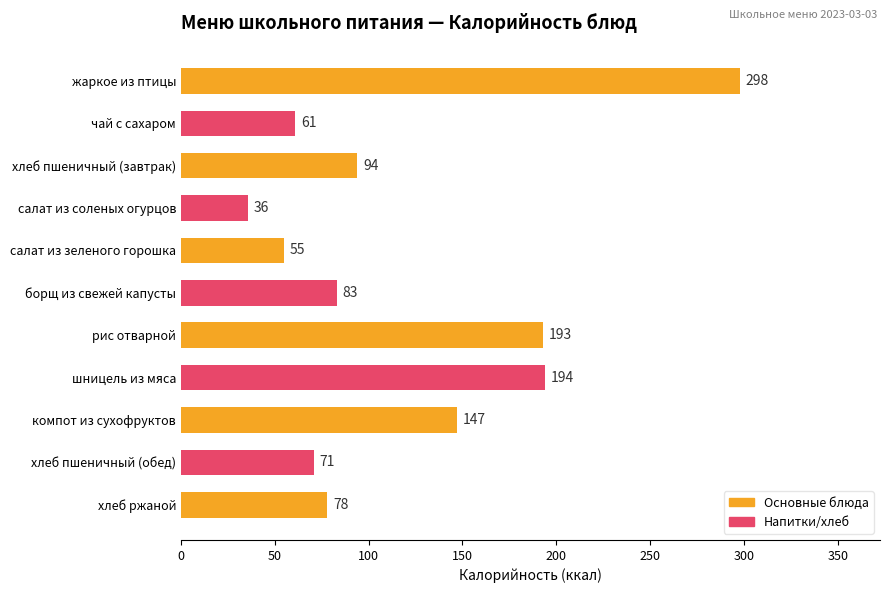

Between салат из зеленого горошка and борщ из свежей капусты, which is larger?

борщ из свежей капусты